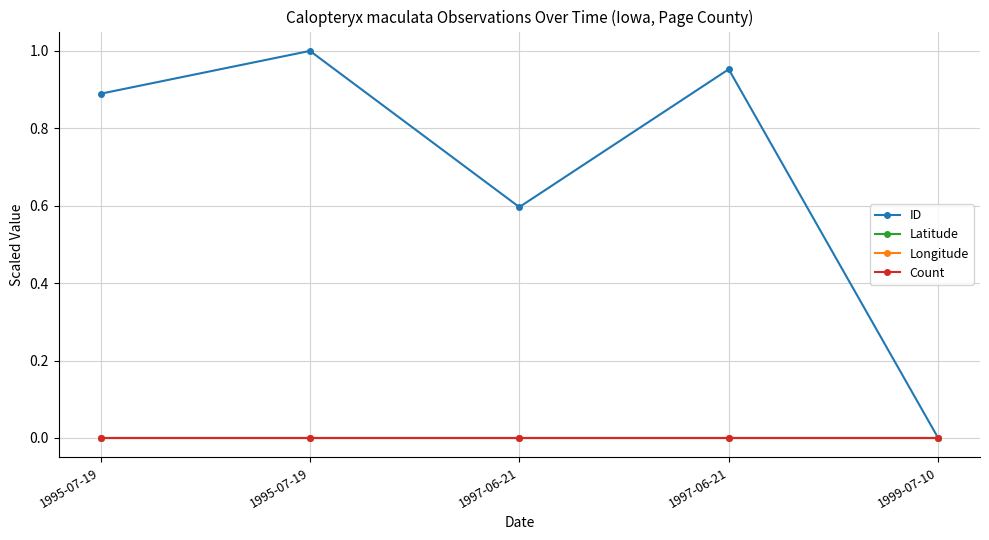

The value of ID at 1997-06-21 is 1.0. True or false?

True